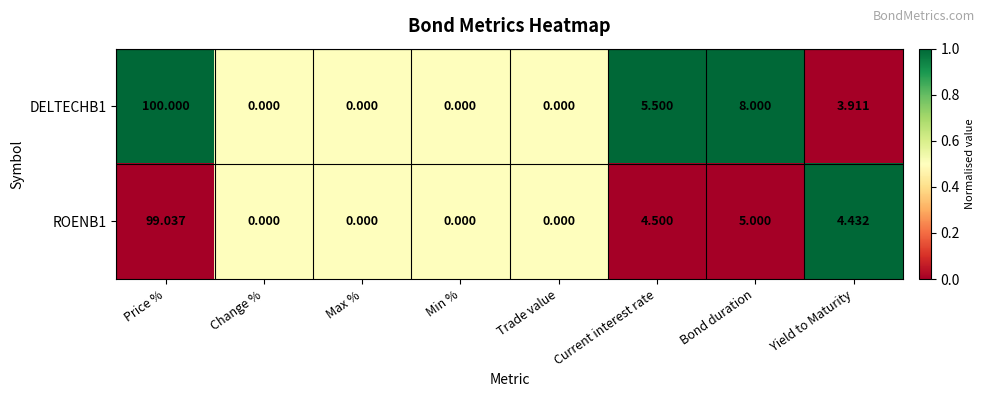

What is the difference between the highest and lowest values at Yield to Maturity?

0.5